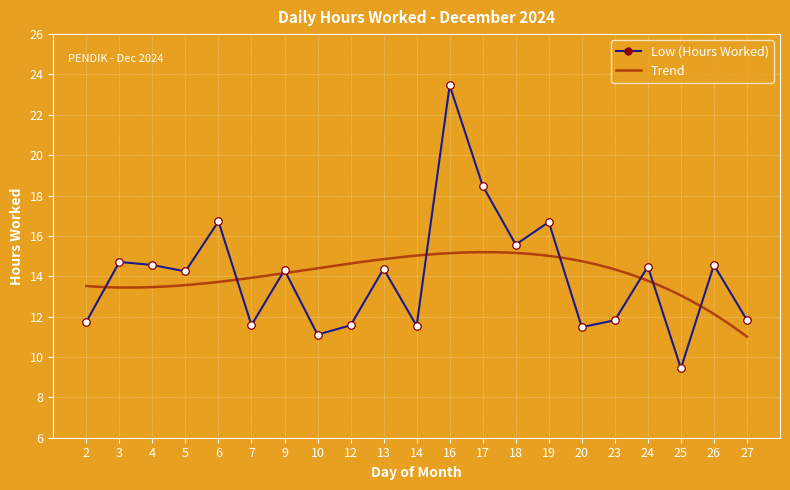

Approximately how many times larger is the value at 25 compared to 9?

0.7